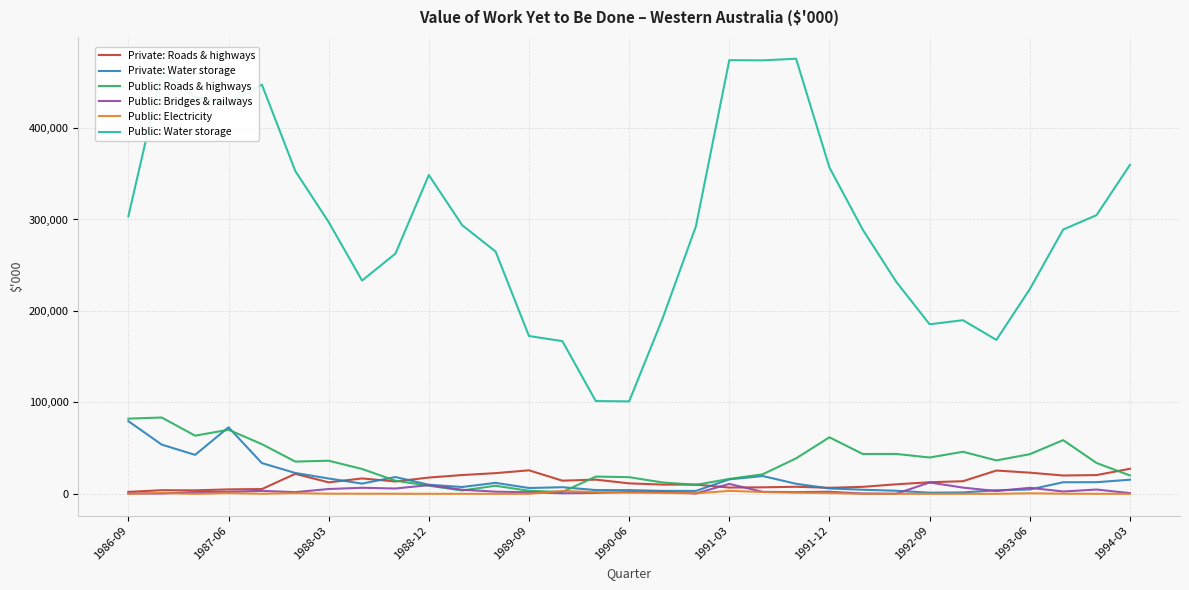

What is the greatest value displayed?

475804